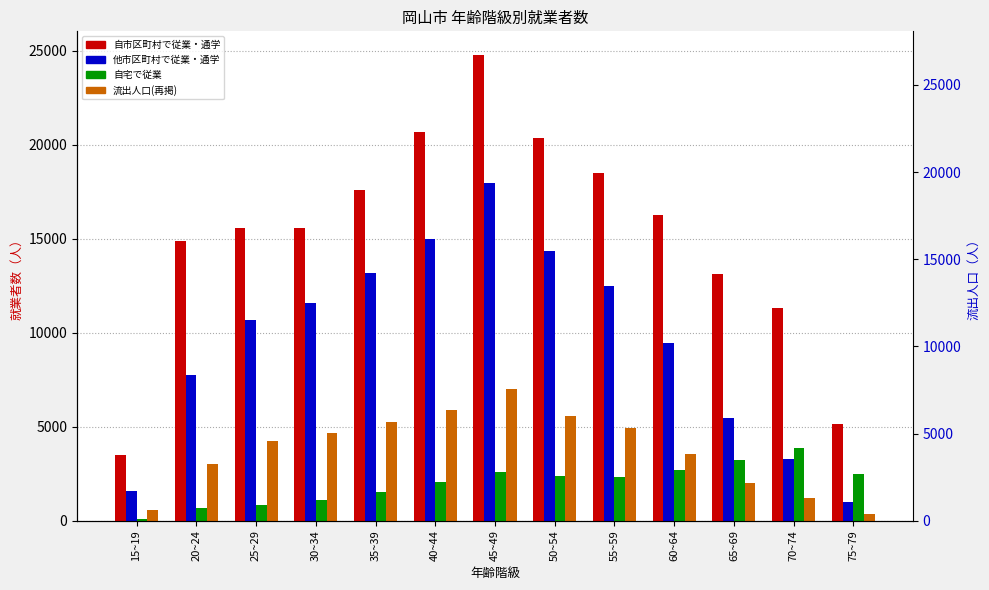

Reading left to right, extract all data points from this chart.

自市区町村で従業・通学: 15~19=3480	20~24=14888	25~29=15585	30~34=15555	35~39=17602	40~44=20673	45~49=24806	50~54=20353	55~59=18483	60~64=16261	65~69=13114	70~74=11321	75~79=5146
他市区町村で従業・通学: 15~19=1577	20~24=7769	25~29=10692	30~34=11572	35~39=13183	40~44=15016	45~49=17971	50~54=14333	55~59=12507	60~64=9450	65~69=5491	70~74=3260	75~79=995
自宅で従業: 15~19=109	20~24=665	25~29=854	30~34=1120	35~39=1544	40~44=2043	45~49=2581	50~54=2374	55~59=2315	60~64=2699	65~69=3241	70~74=3849	75~79=2480
流出人口(再掲): 15~19=593	20~24=3029	25~29=4244	30~34=4667	35~39=5255	40~44=5908	45~49=7019	50~54=5583	55~59=4912	60~64=3547	65~69=2032	70~74=1220	75~79=355